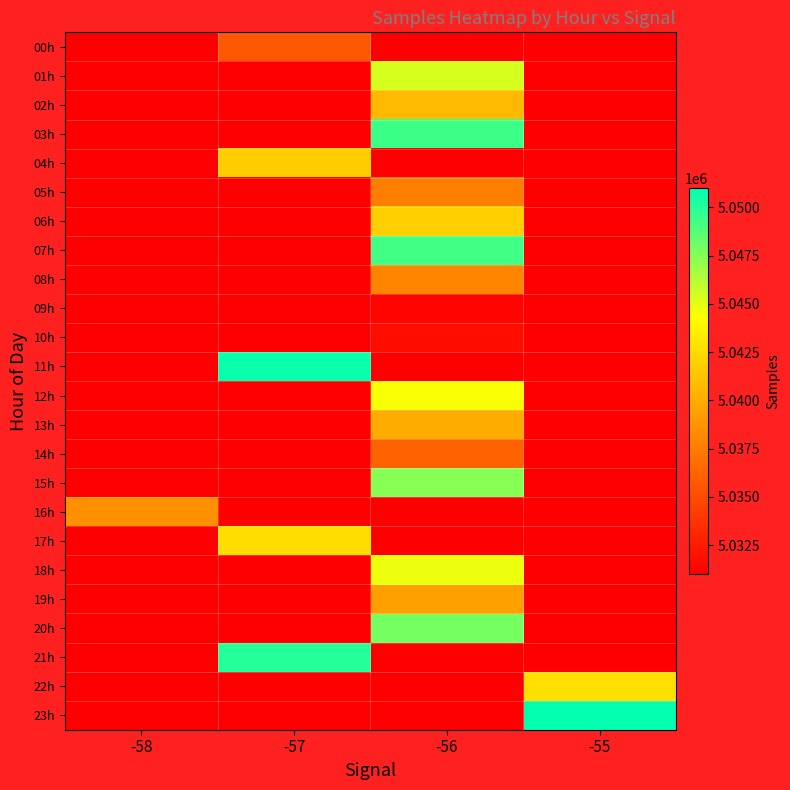

Which series changed the most between -58 and -55?

23h